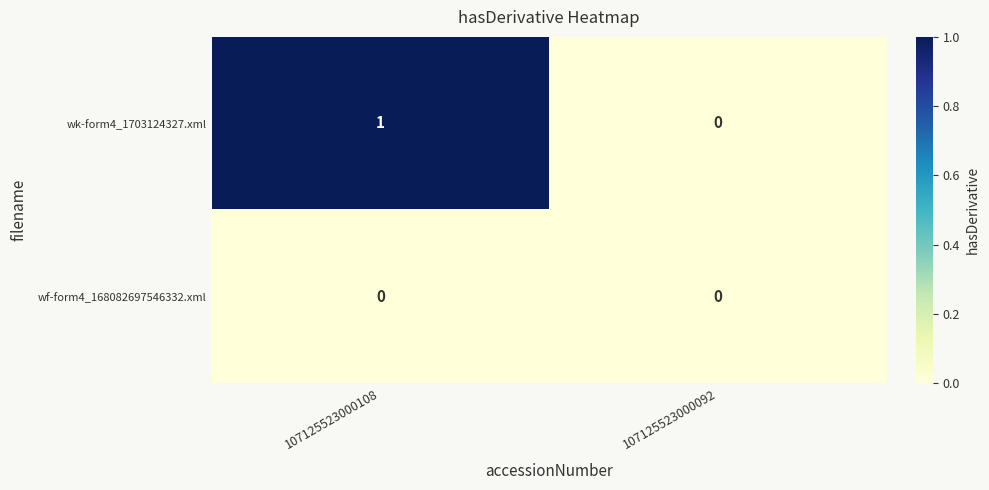

Is the value of wk-form4_1703124327.xml at 107125523000108 greater than the value of wf-form4_168082697546332.xml at 107125523000108?

Yes